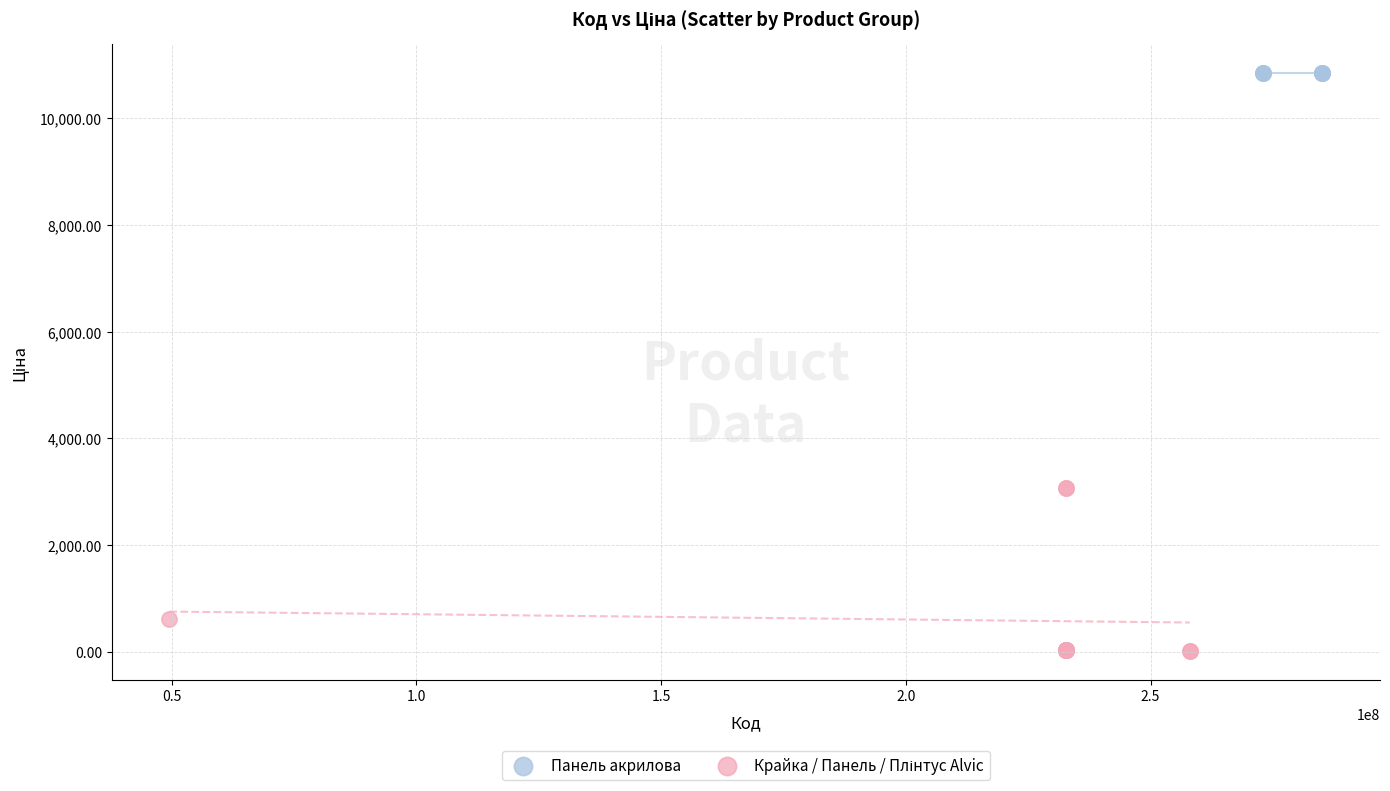

Which series contains the highest Y value?

Панель акрилова